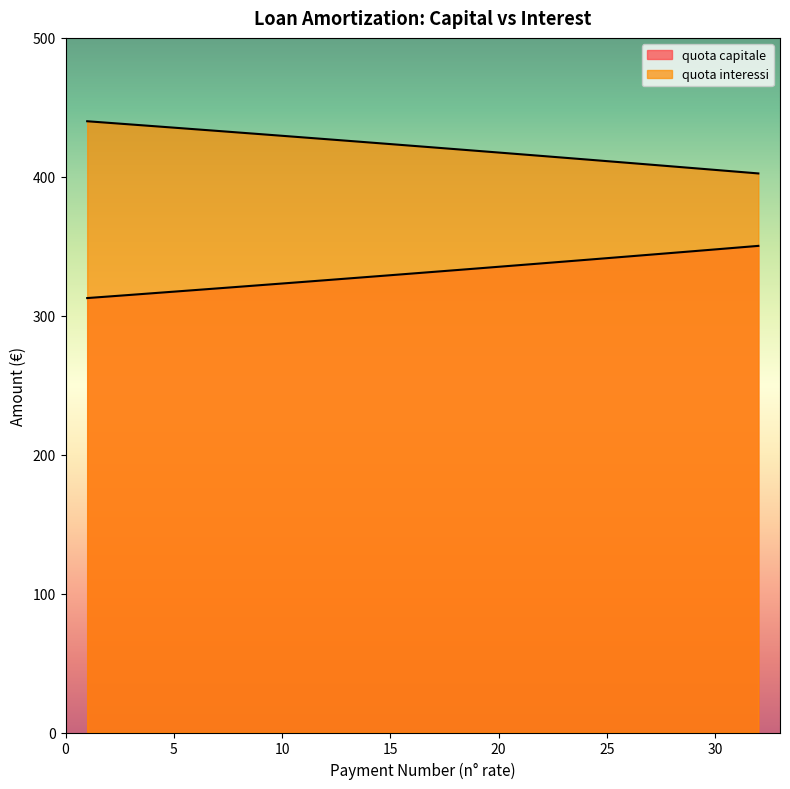

How many values in the quota capitale series are below 331?

16